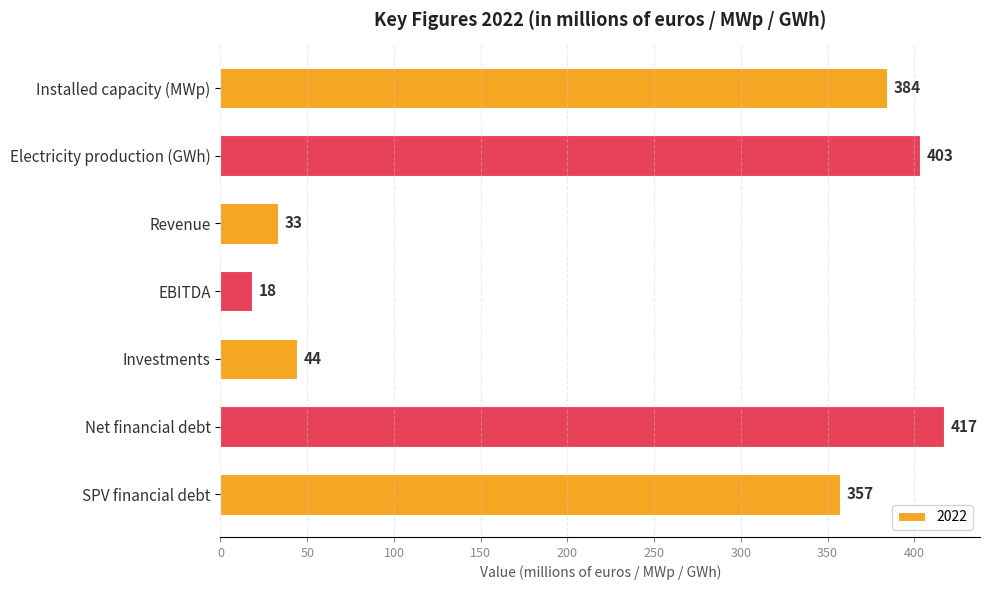

Reading top to bottom, what are all the values shown in this chart?

384	403	33	18	44	417	357